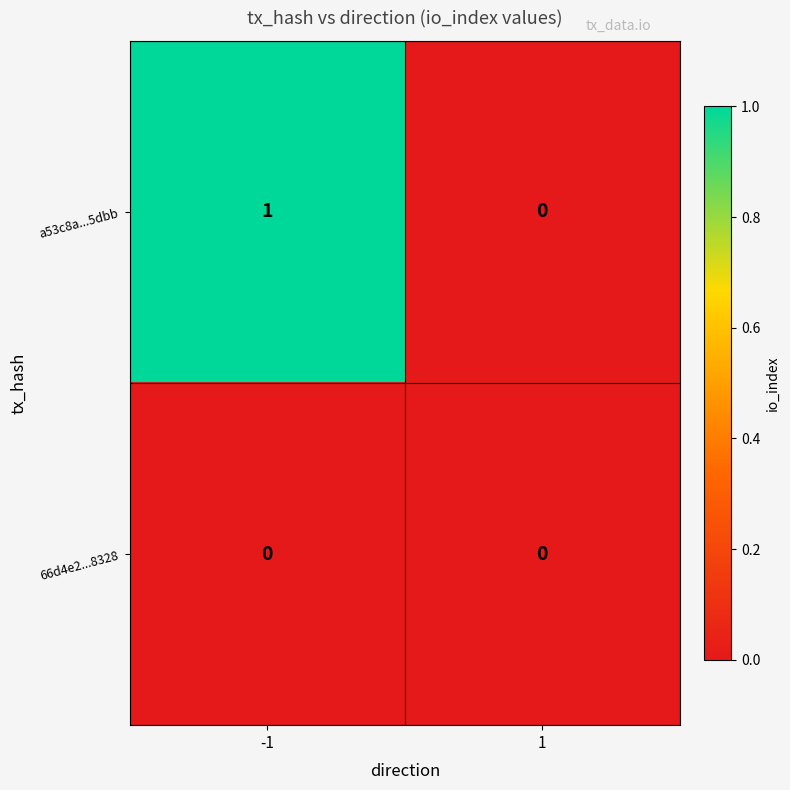

Reading left to right, transcribe all the data shown in this chart.

a53c8a...5dbb: 1	0
66d4e2...8328: 0	0